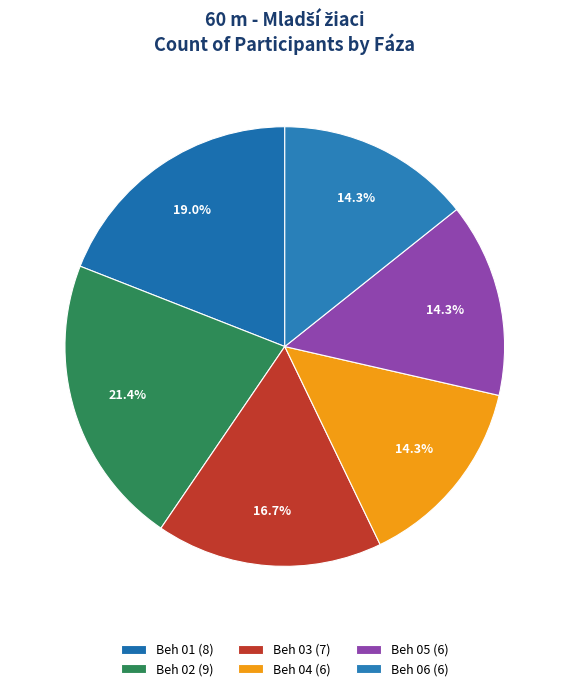

To the nearest percent, what is the difference between the Beh 01 and Beh 06 slice percentages?

5%